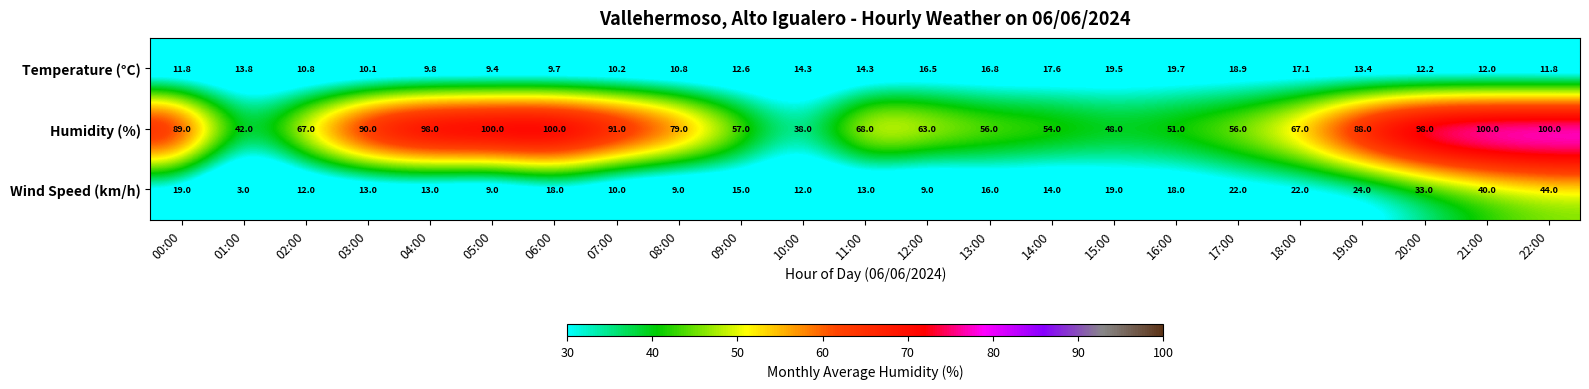

What is the greatest value displayed?

100.0